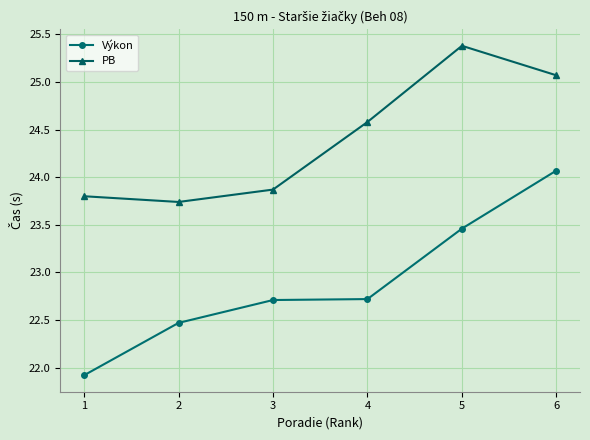

True or false: Výkon has more than 1 points higher than both neighbors.

False